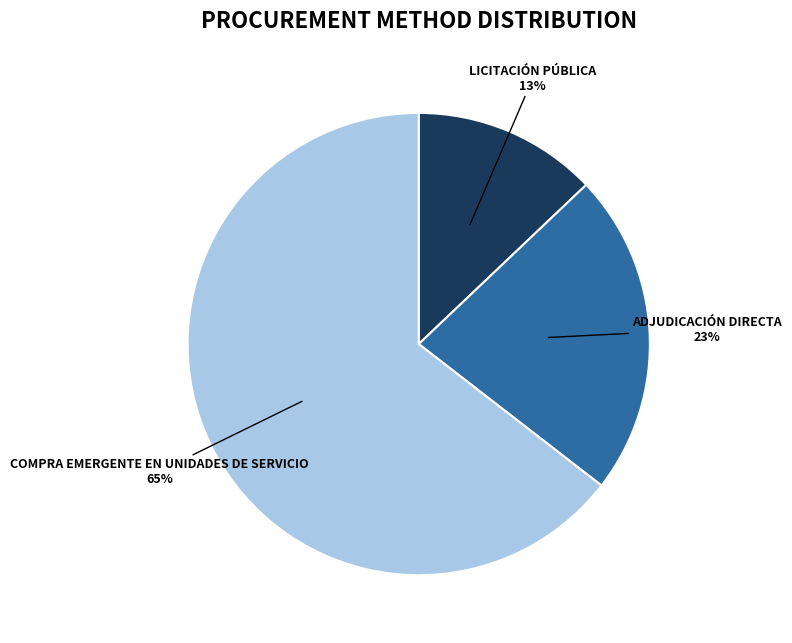

To the nearest percent, what is the average slice percentage?

33%